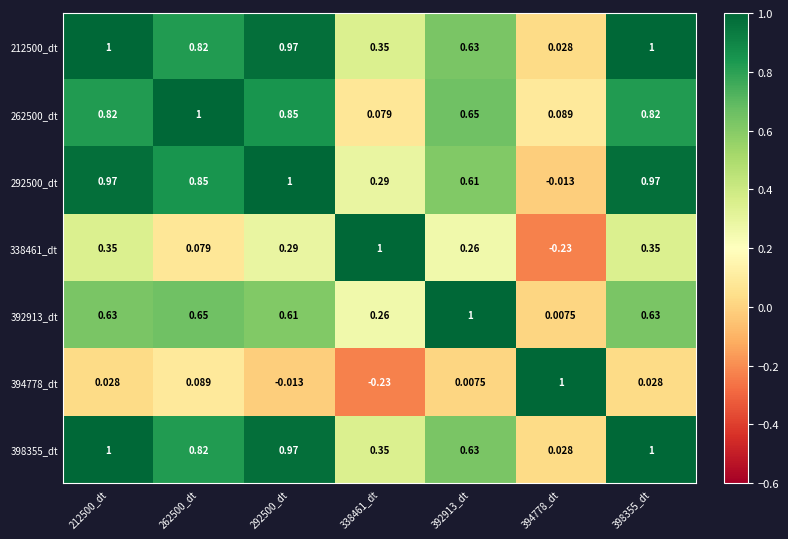

Is the value of 212500_dt at 392913_dt greater than the value of 292500_dt at 394778_dt?

Yes